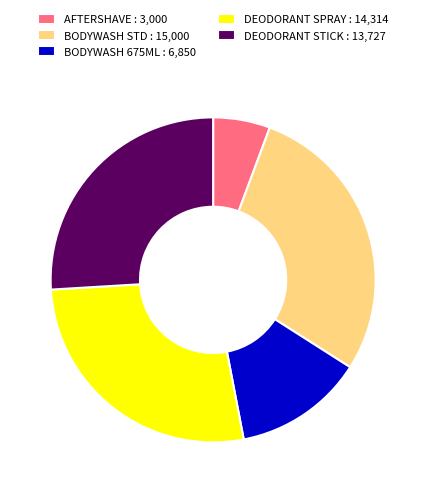

Which slice is the largest?

BODYWASH STD : 15,000